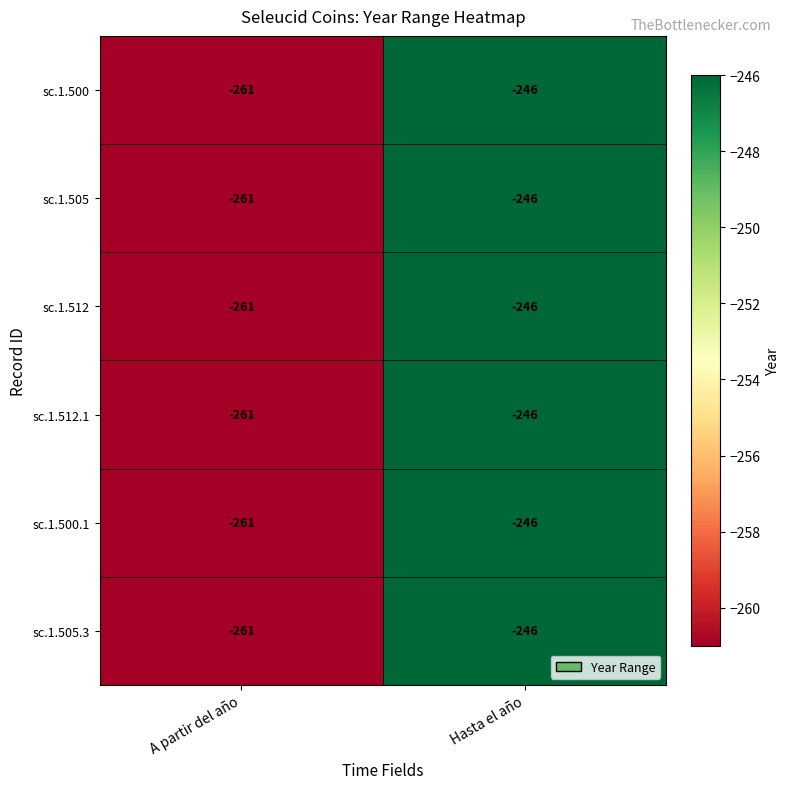

True or false: sc.1.505 has a value of -398 at Hasta el año.

False